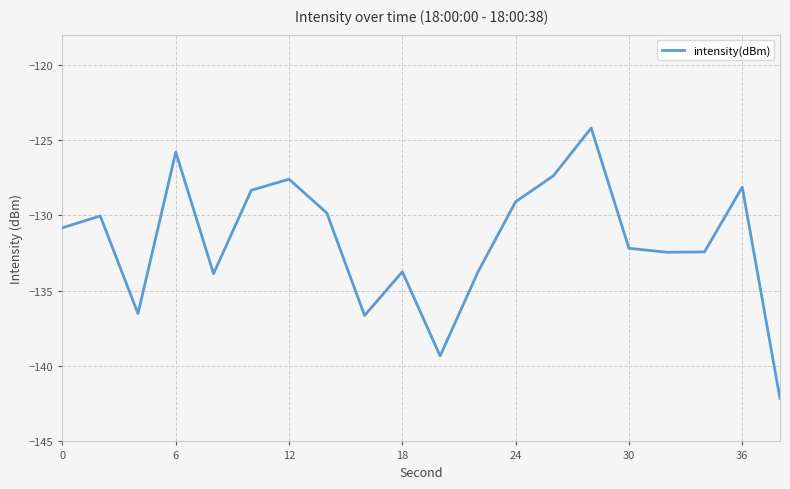

What is the difference between the maximum and minimum values?

18.0